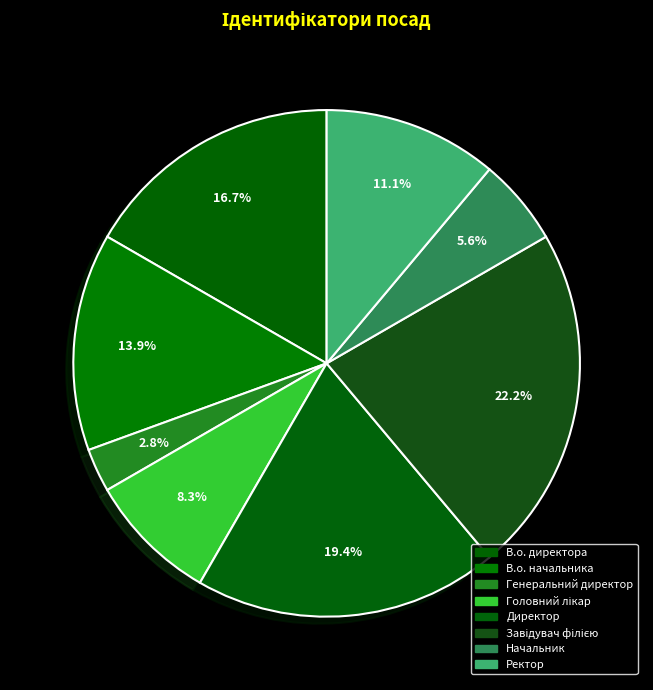

Count the number of slices in the pie.

8